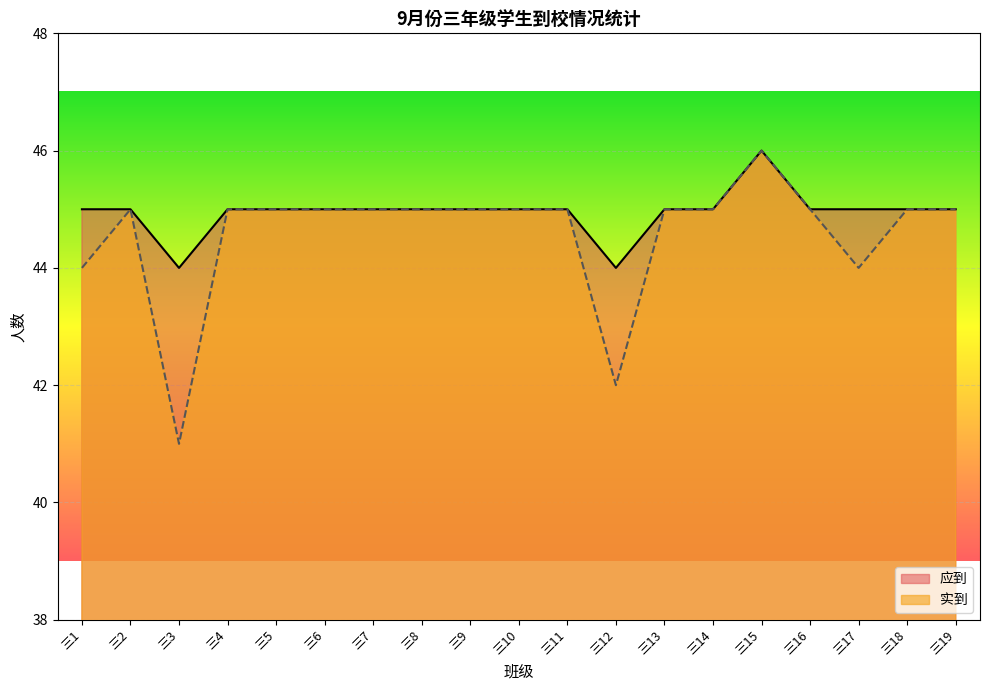

What are all the series names shown in the legend?

应到, 实到